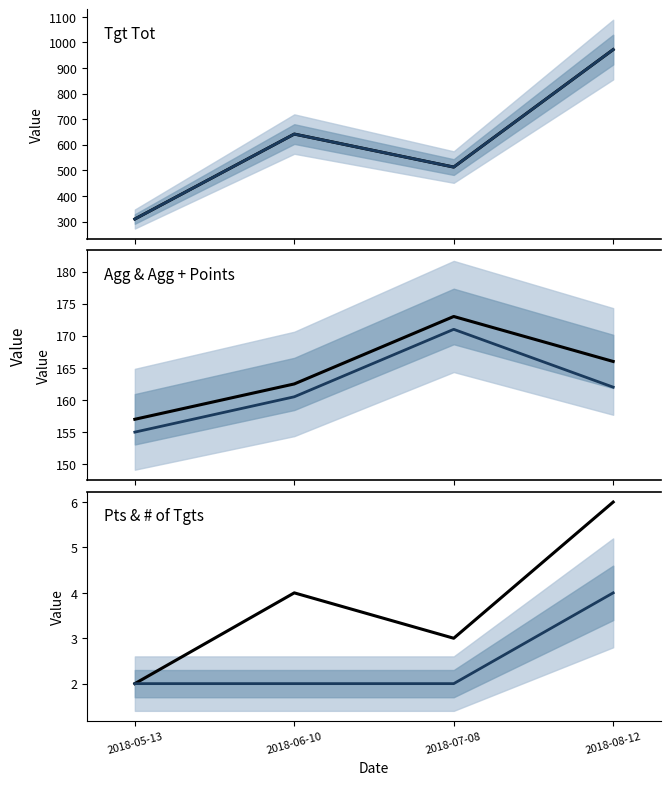

What is the difference between the maximum and minimum values in the Tgt Tot mid series?

662.0